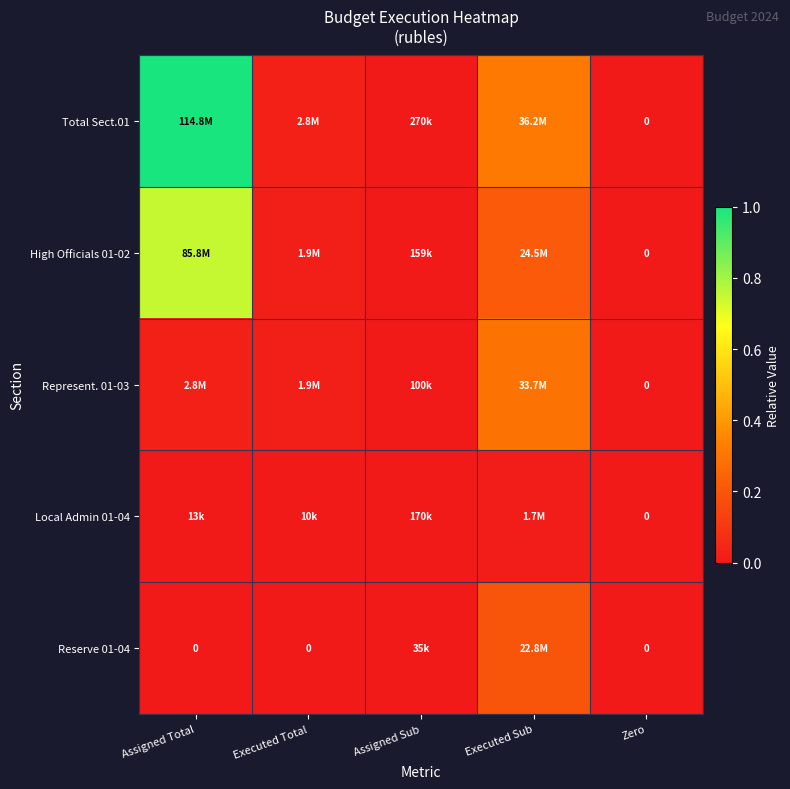

The value of High Officials 01-02 at Assigned Sub is 0.0. True or false?

False